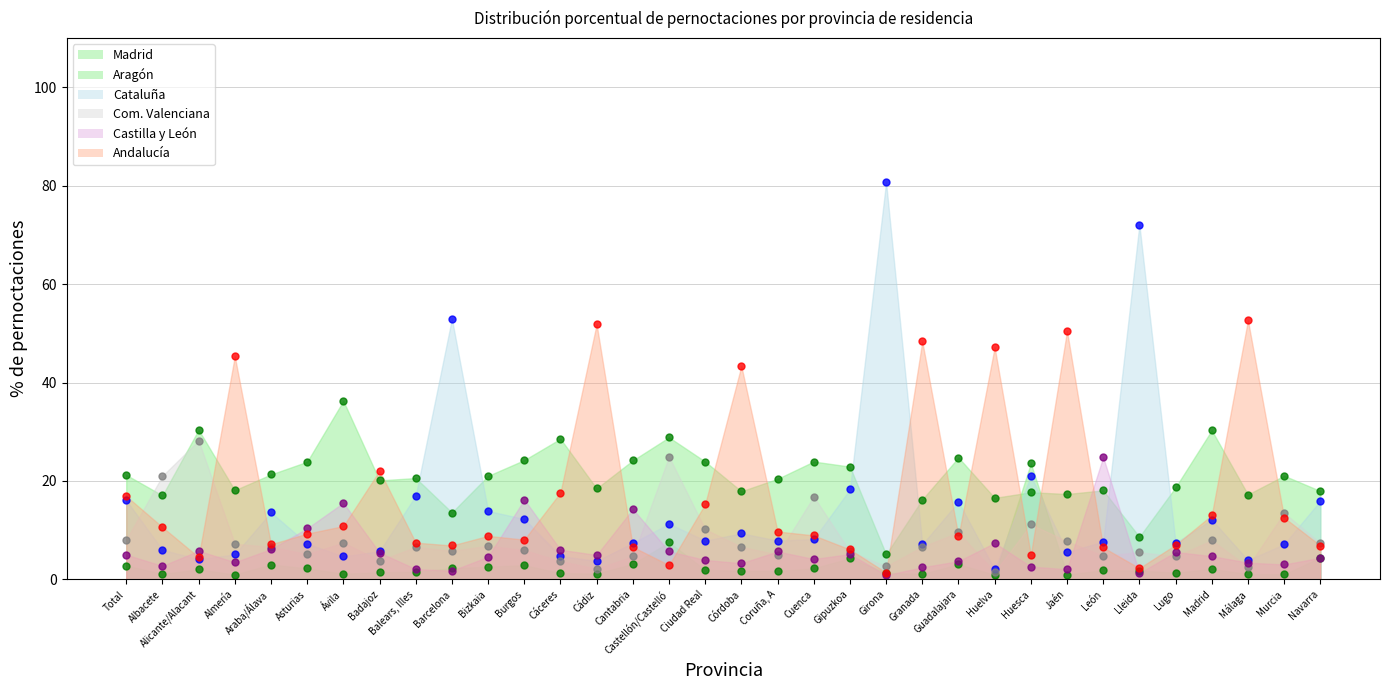

How many data points in Madrid are less than 20?

15